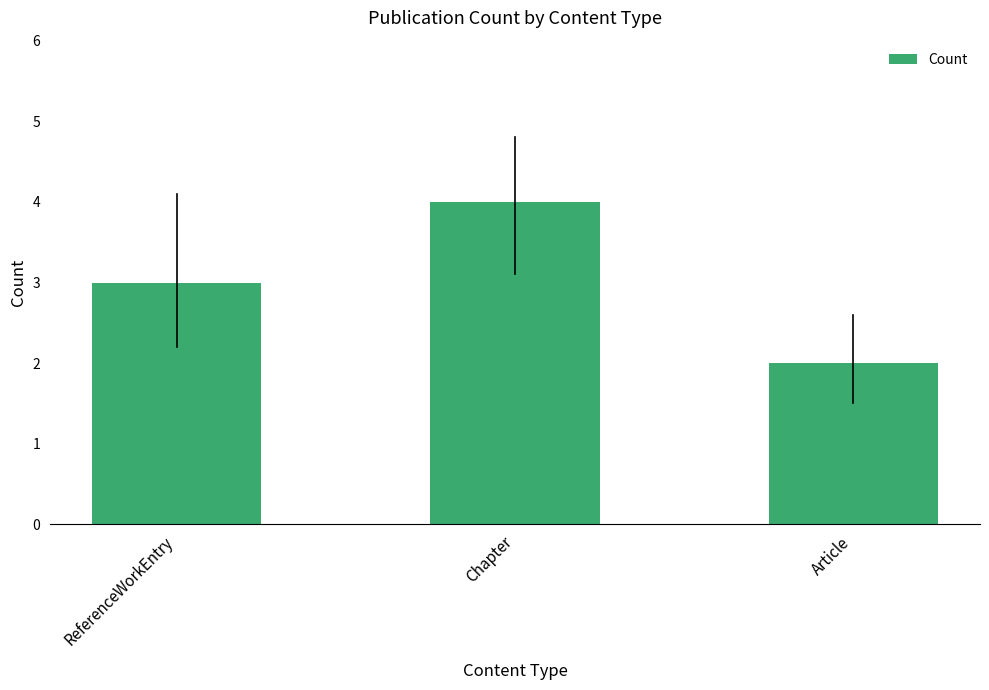

Approximately how many times larger is the value at ReferenceWorkEntry compared to Article?

1.5